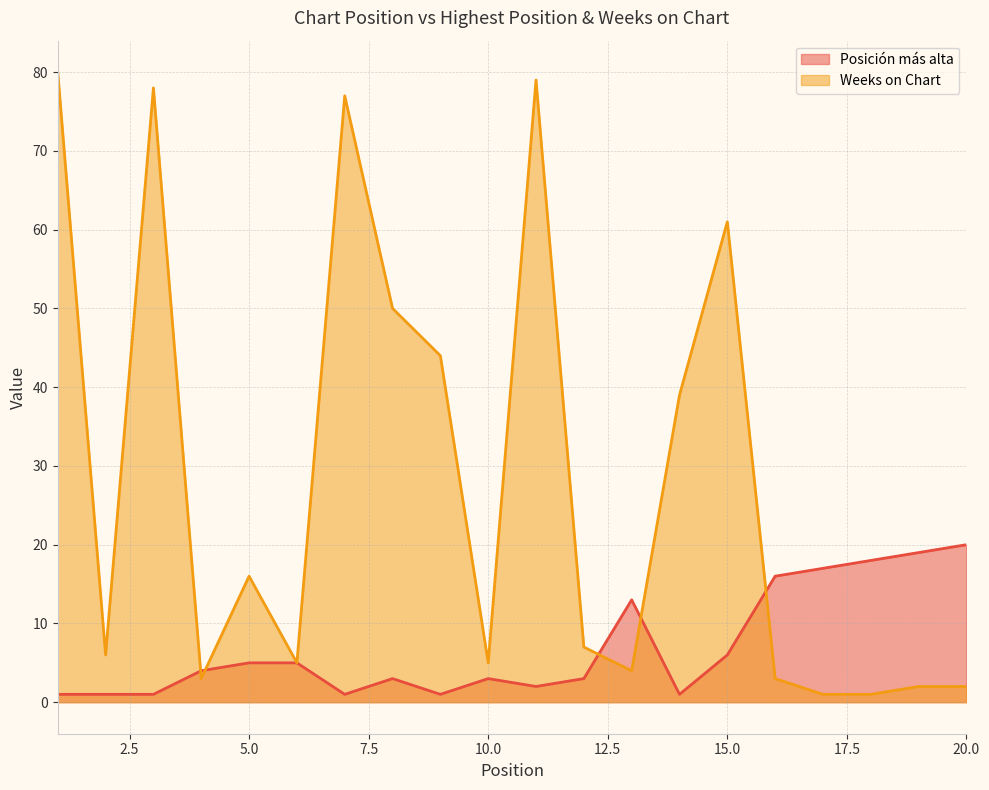

What is the spread (max minus min) of values at 10.0?

2